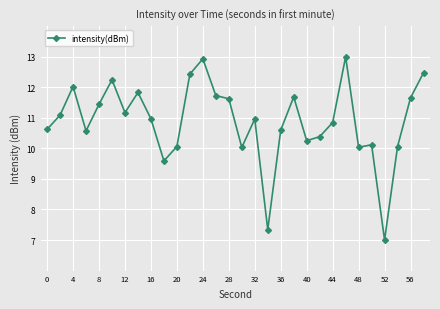

How many data points does each series have?

30